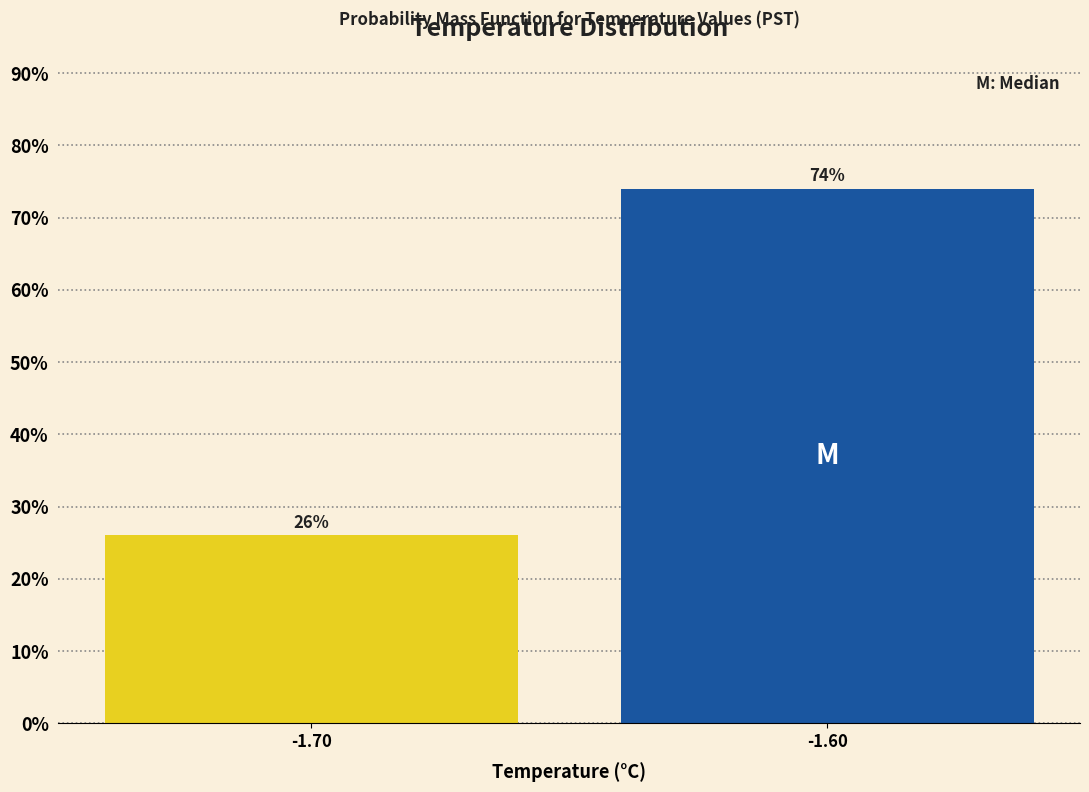

Reading right to left, transcribe all the data shown in this chart.

74	26